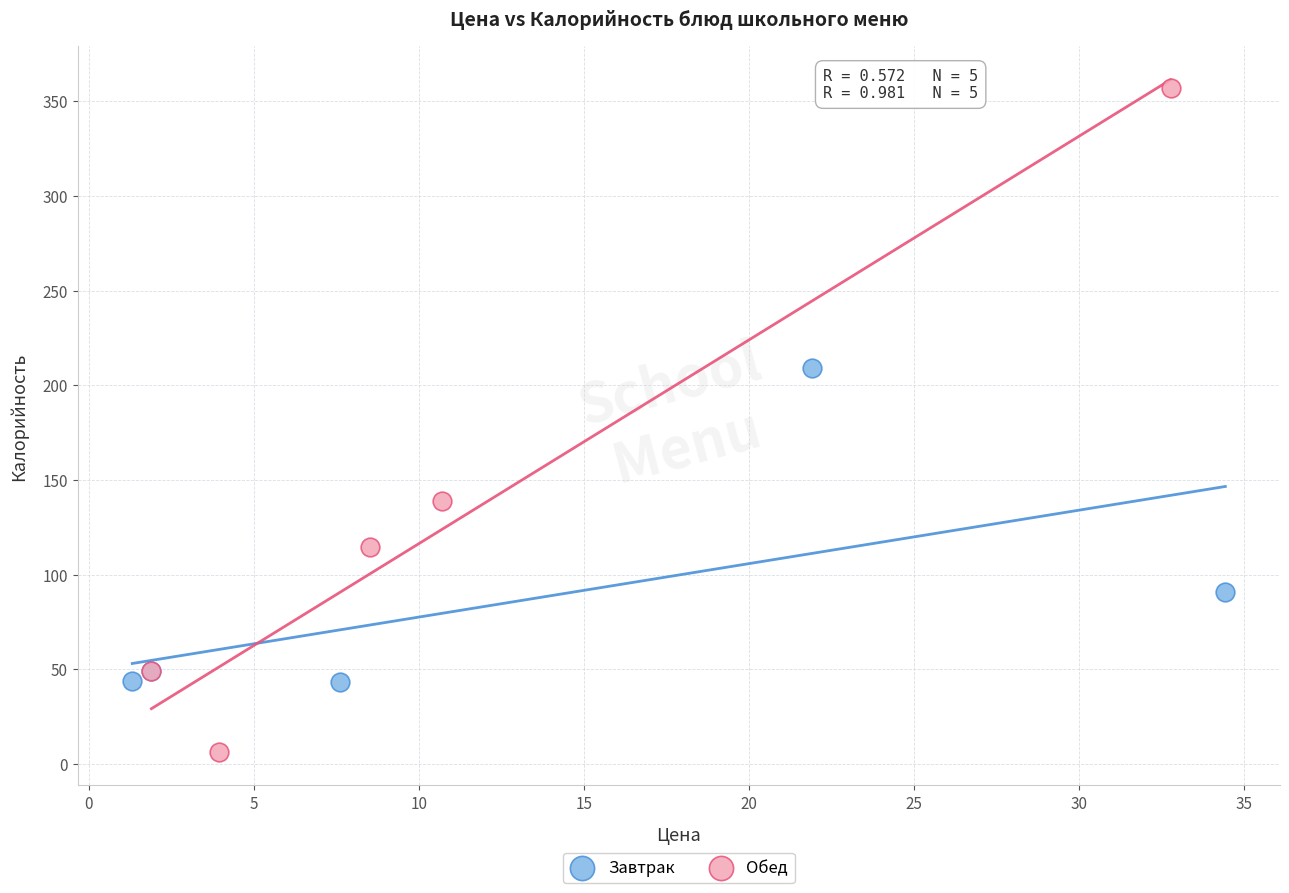

Which series reaches the maximum Y coordinate?

Обед